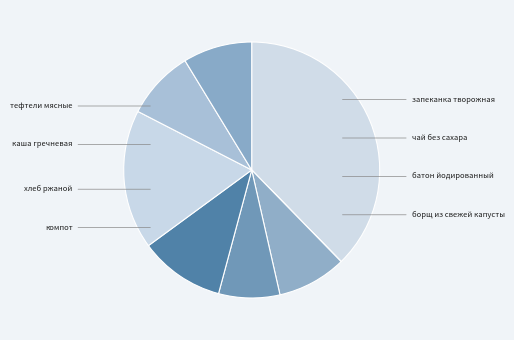

To the nearest percent, what is the difference between the запеканка творожная and каша гречневая slice percentages?

20%